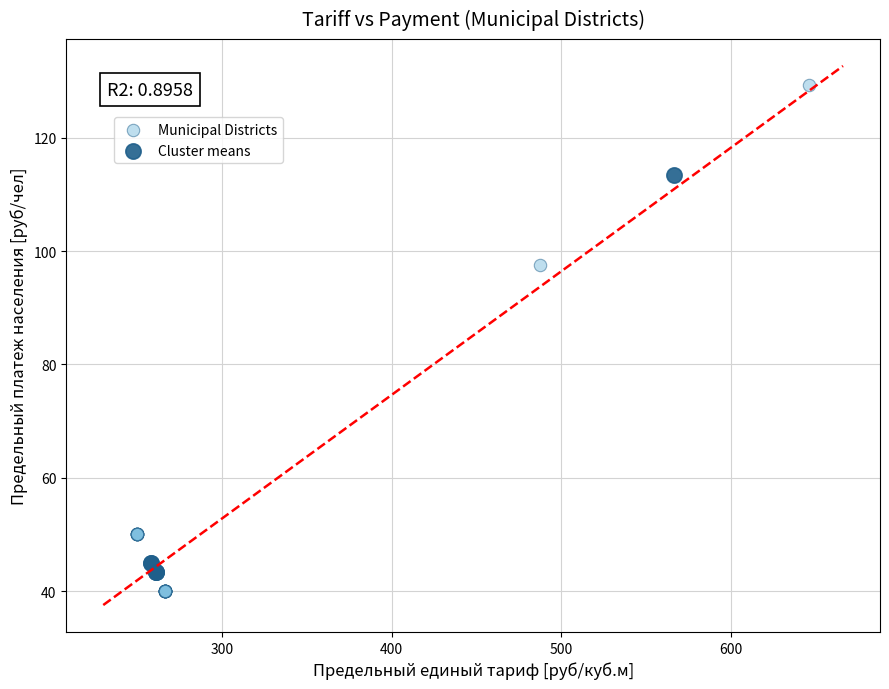

Which series has the widest spread of Y values?

Municipal Districts